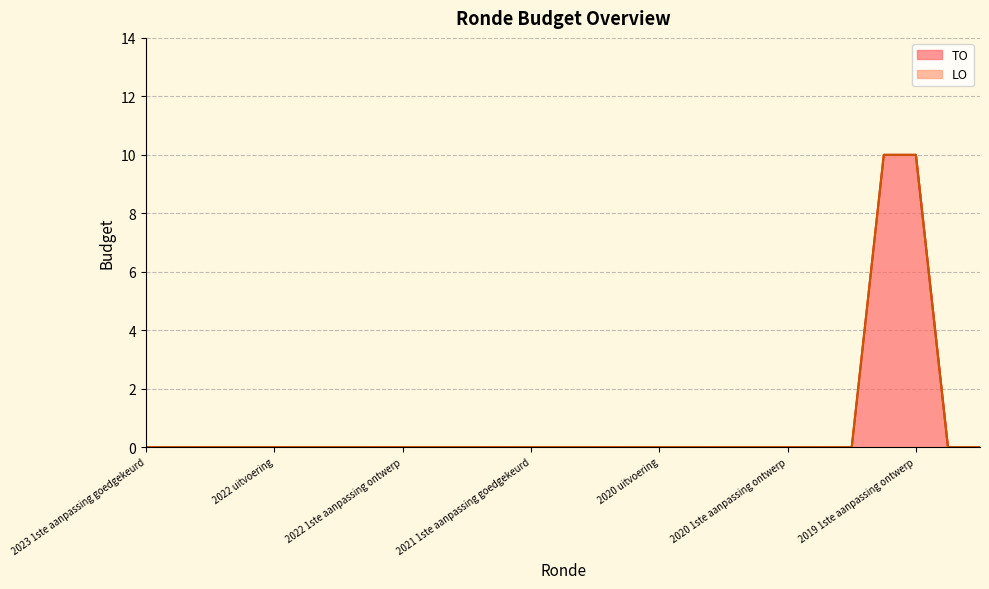

Reading left to right, list all the values displayed in this chart.

0	0	0	0	0	0	0	0	0	0	0	0	0	0	0	0	0	0	0	0	0	0	0	10	10	0	0